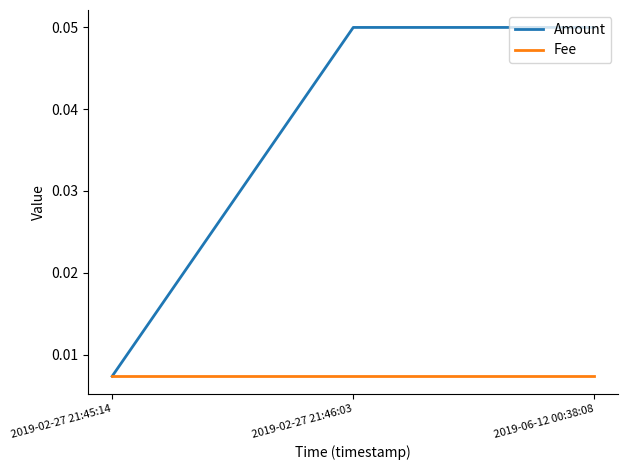

What position from the right is 2019-02-27 21:45:14?

3